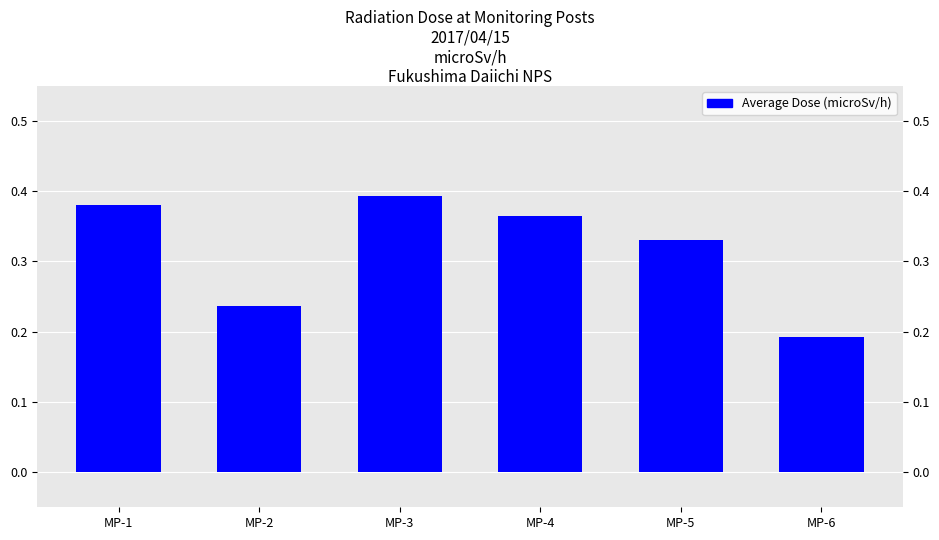

Reading left to right, list all the values displayed in this chart.

0.4	0.2	0.4	0.4	0.3	0.2